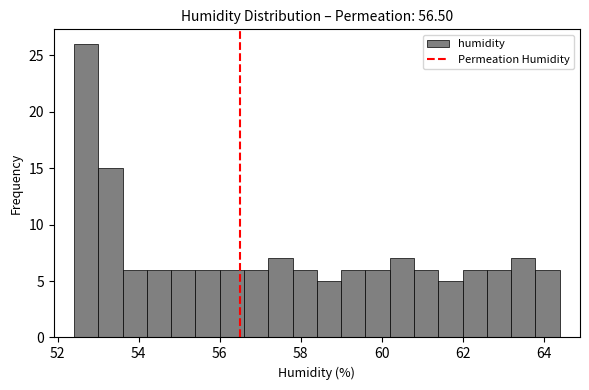

Read against the x-axis, roughly where is the centre of the tallest bar?

52.8